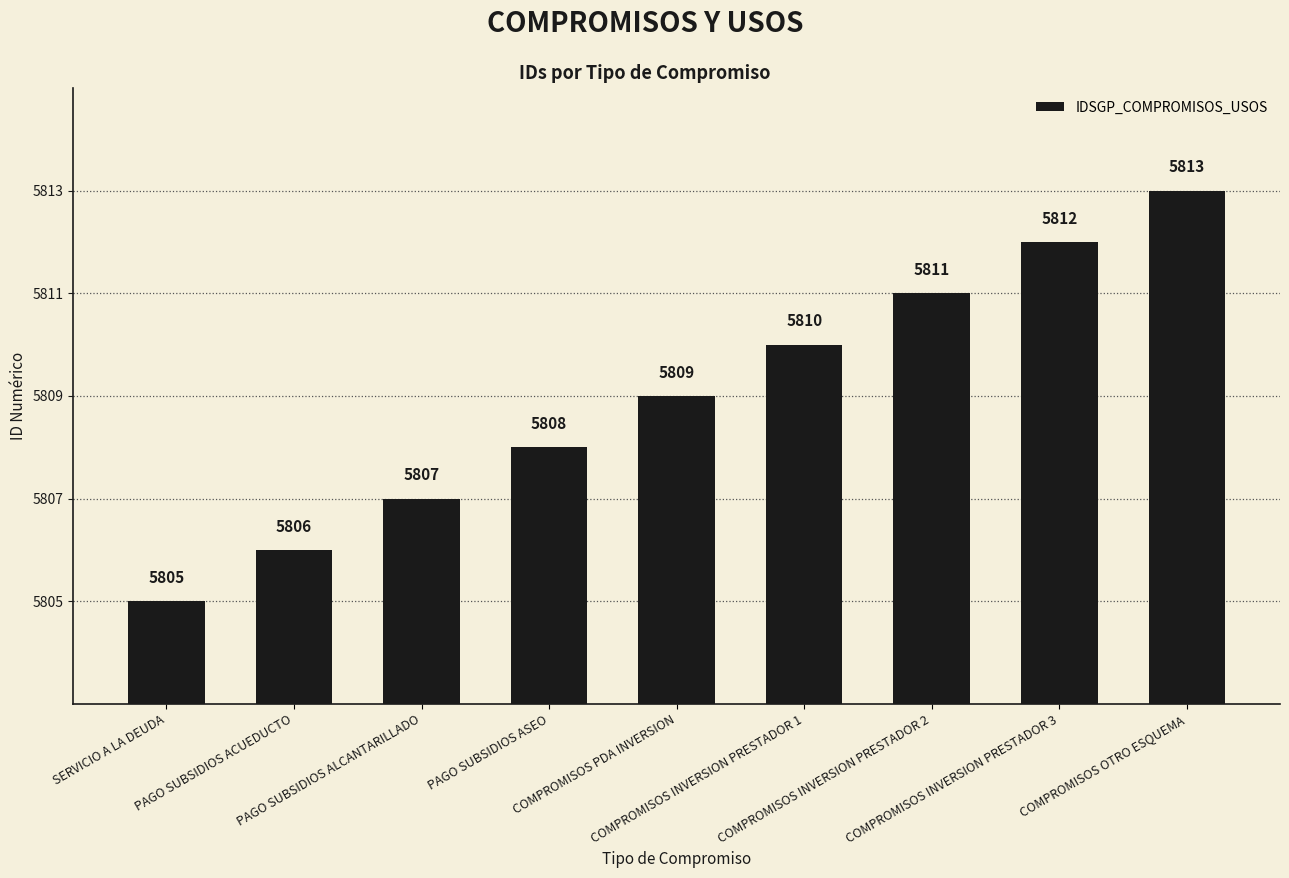

Where is the data nearest to the value 5809?

COMPROMISOS PDA INVERSION